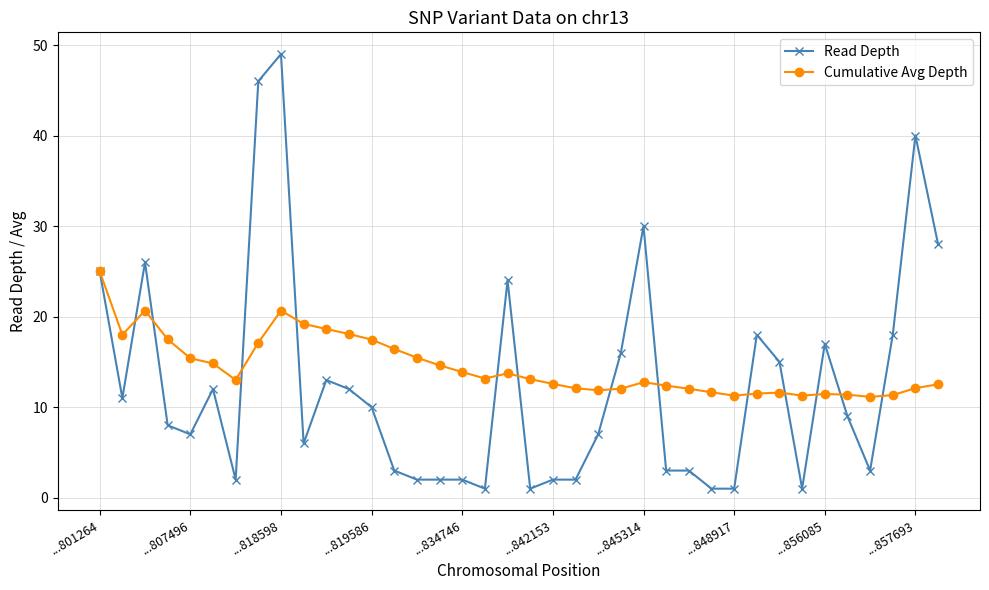

Which series has the widest spread of values?

Read Depth